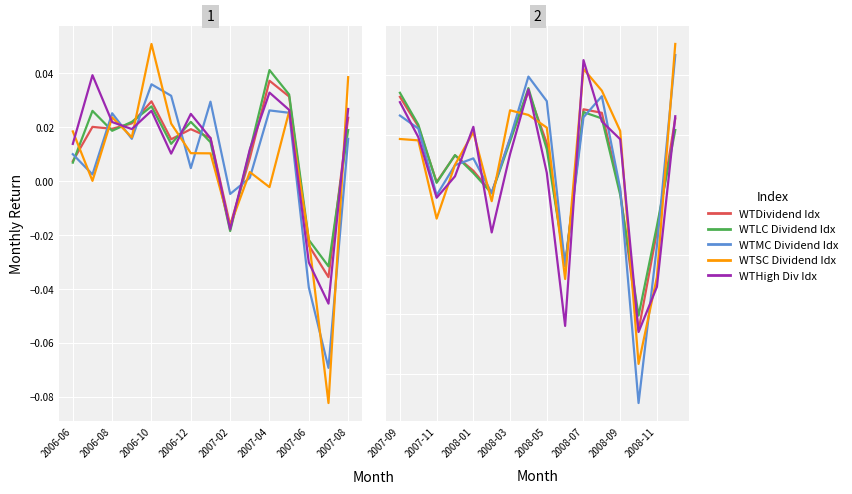

Reading left to right, list all the values displayed in this chart.

WisdomTree U.S. Dividend Index: 0.0	0.0	-0.0	-0.0	-0.0	-0.0	-0.0	0.0	-0.0	-0.1	0.0	0.0	-0.0	-0.2	-0.1	0.0
WisdomTree U.S. LargeCap Dividend Index: 0.0	0.0	-0.0	-0.0	-0.0	-0.0	-0.0	0.0	-0.0	-0.1	0.0	0.0	-0.1	-0.2	-0.1	0.0
WisdomTree U.S. MidCap Dividend Index: 0.0	0.0	-0.1	-0.0	-0.0	-0.0	-0.0	0.0	0.0	-0.1	0.0	0.0	-0.0	-0.2	-0.1	0.1
WisdomTree U.S. SmallCap Dividend Index: -0.0	-0.0	-0.1	-0.0	0.0	-0.1	0.0	0.0	0.0	-0.1	0.1	0.0	0.0	-0.2	-0.1	0.1
WisdomTree U.S. High Dividend Index: 0.0	-0.0	-0.1	-0.0	0.0	-0.1	-0.0	0.0	-0.0	-0.2	0.1	0.0	-0.0	-0.2	-0.1	0.0